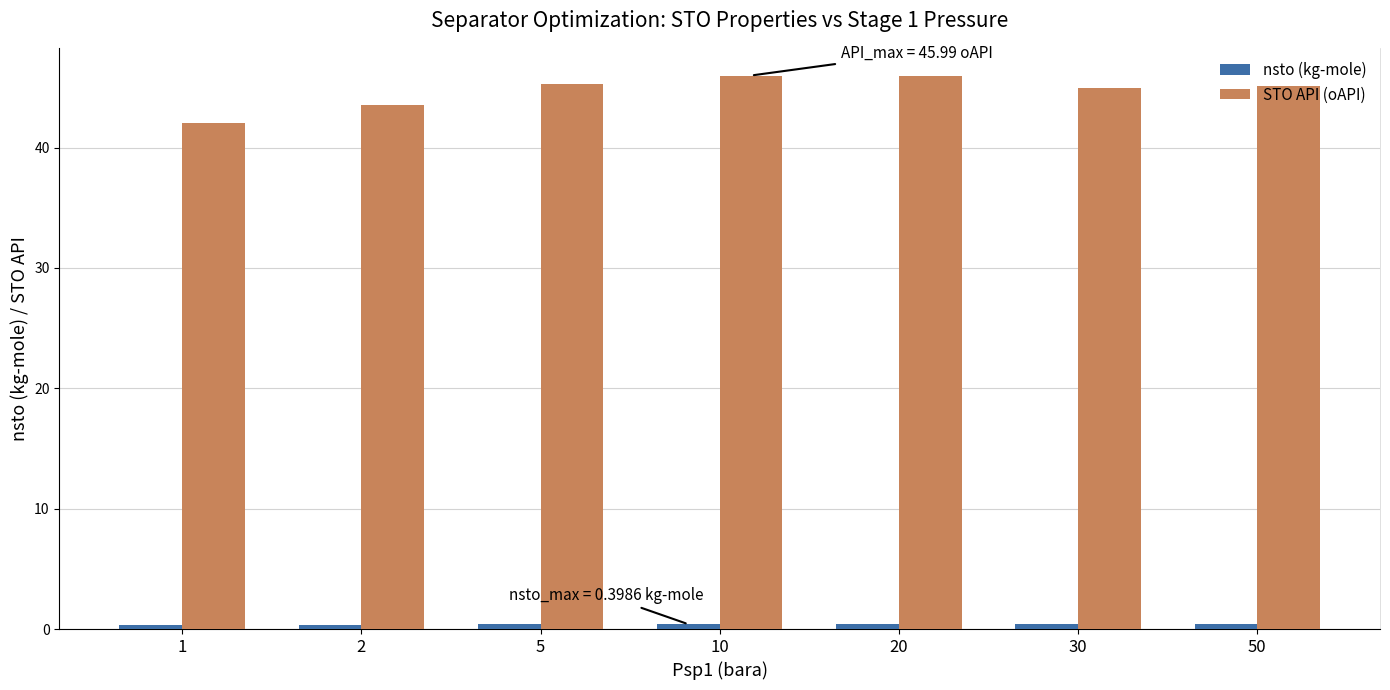

The value of STO API (oAPI) at 20 is 46.0. True or false?

True